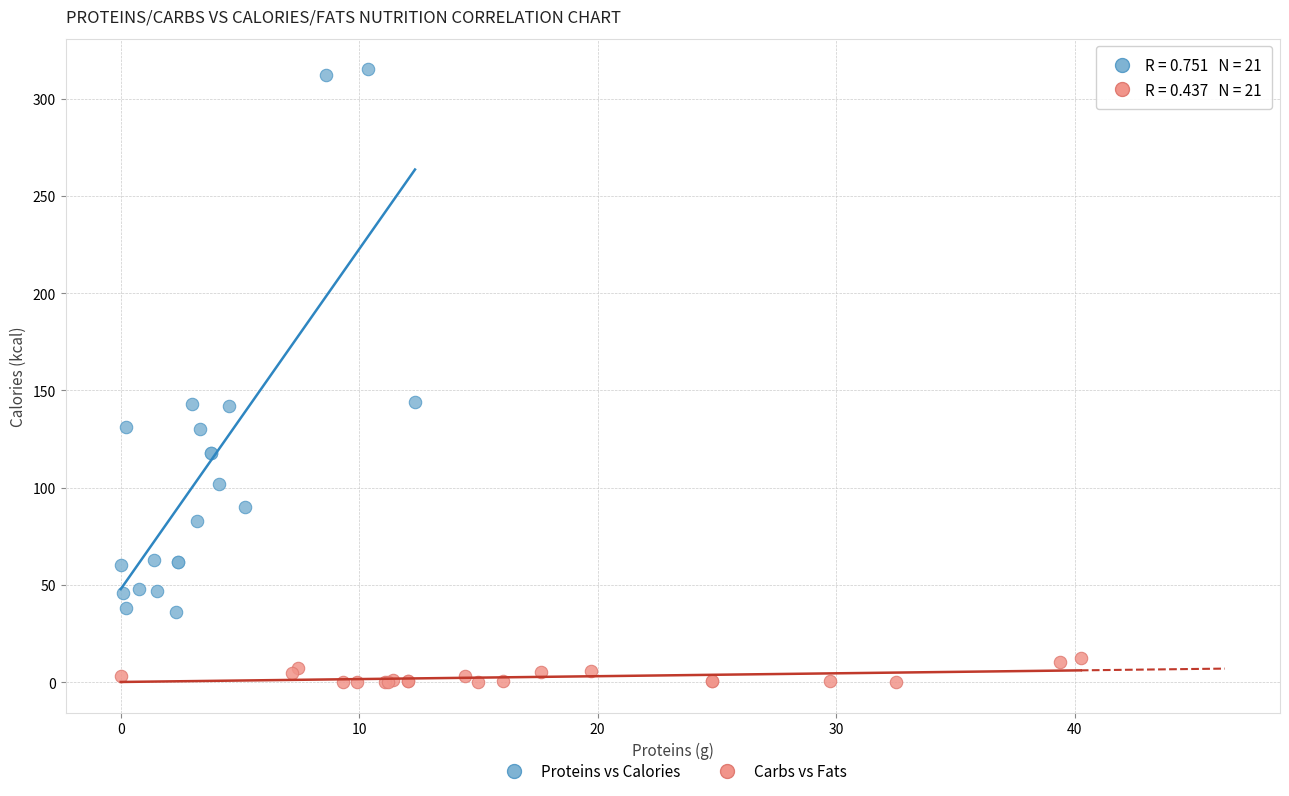

What are all the series names shown in the legend?

Proteins vs Calories, Carbs vs Fats